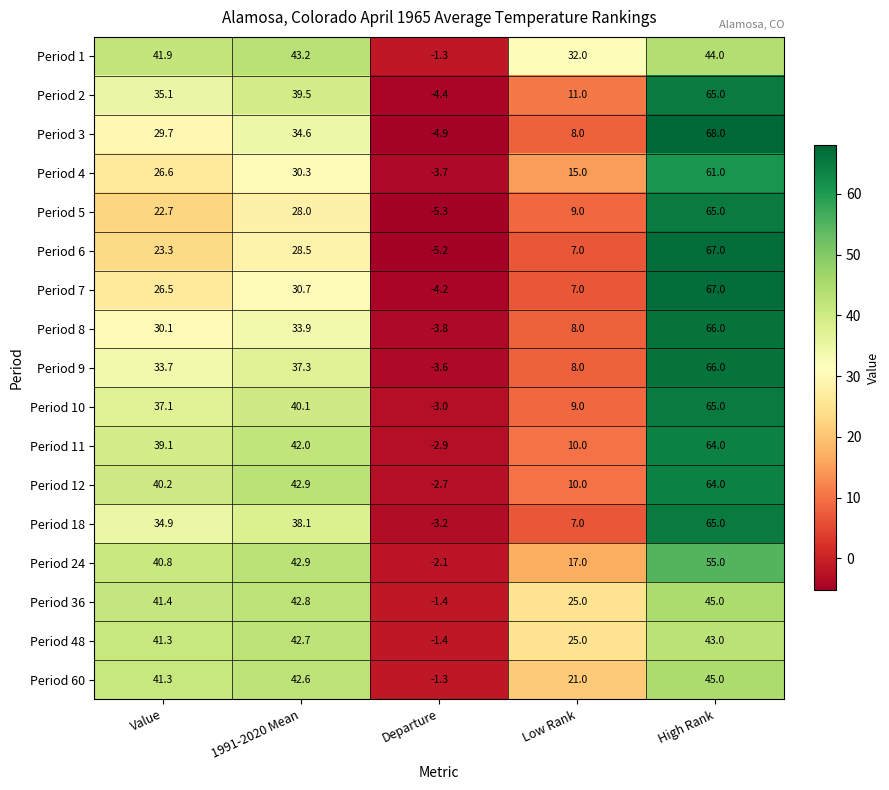

The Period 6 series shows 1.7 at Low Rank. True or false?

False